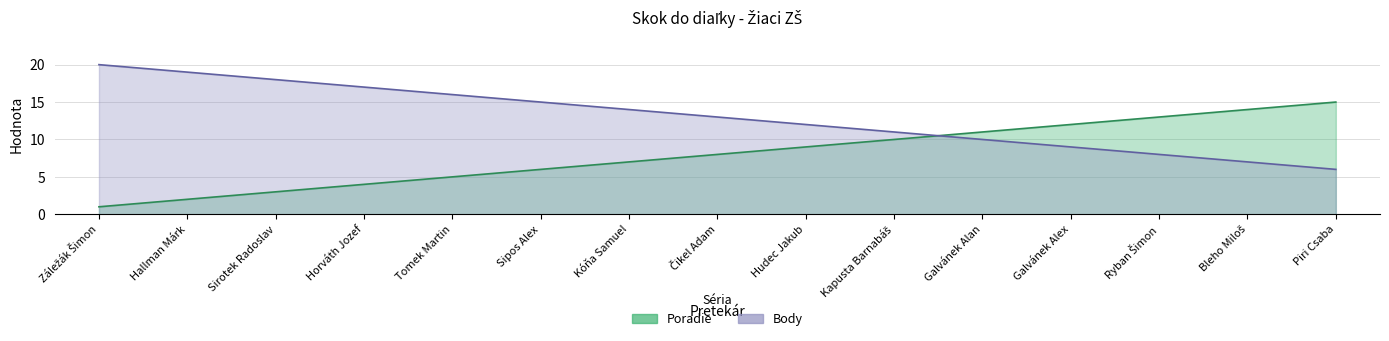

What is the label of the 5th point from the left?

Tomek Martin